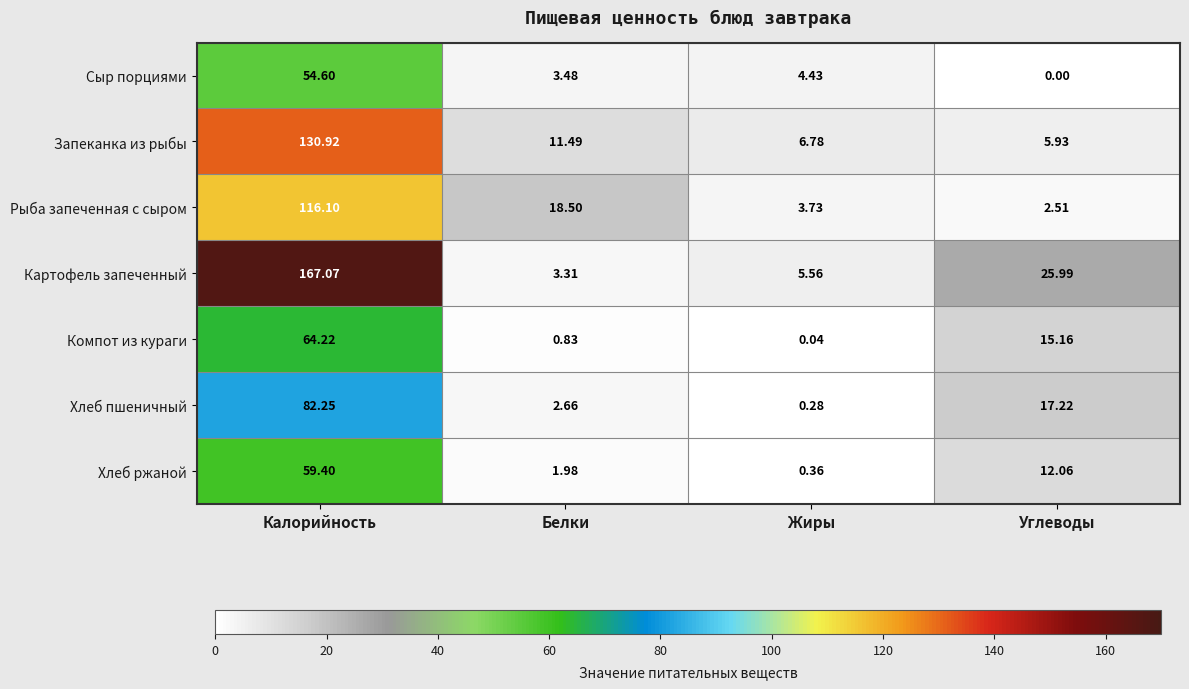

How many data points in Картофель запеченный are less than 25?

2